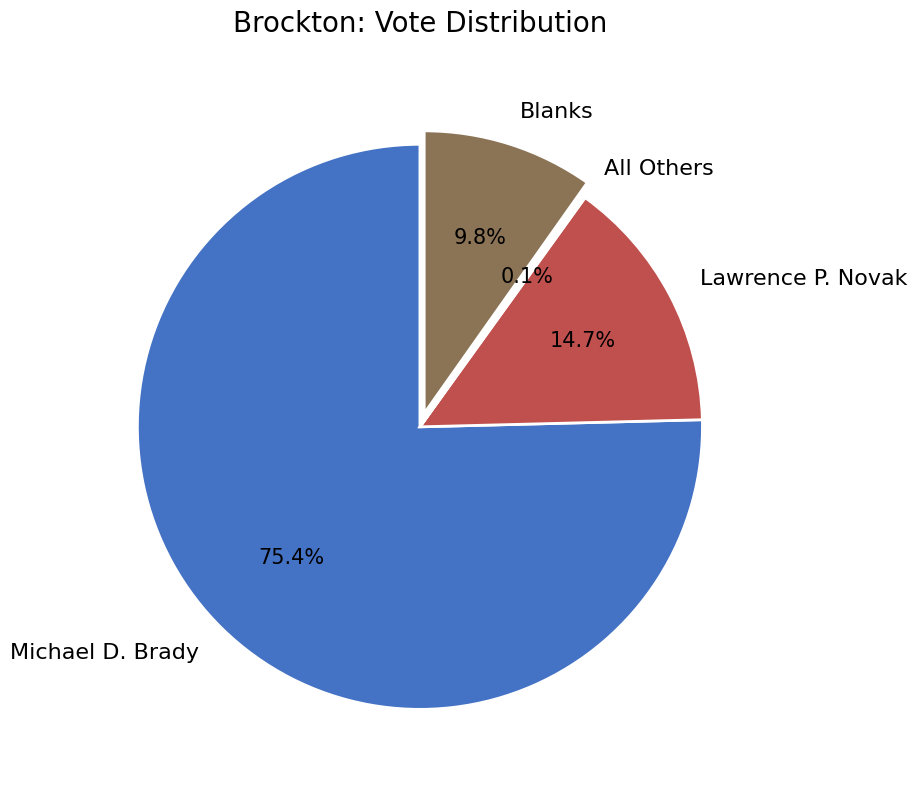

What portion of the pie excludes Michael D. Brady?

24.6%